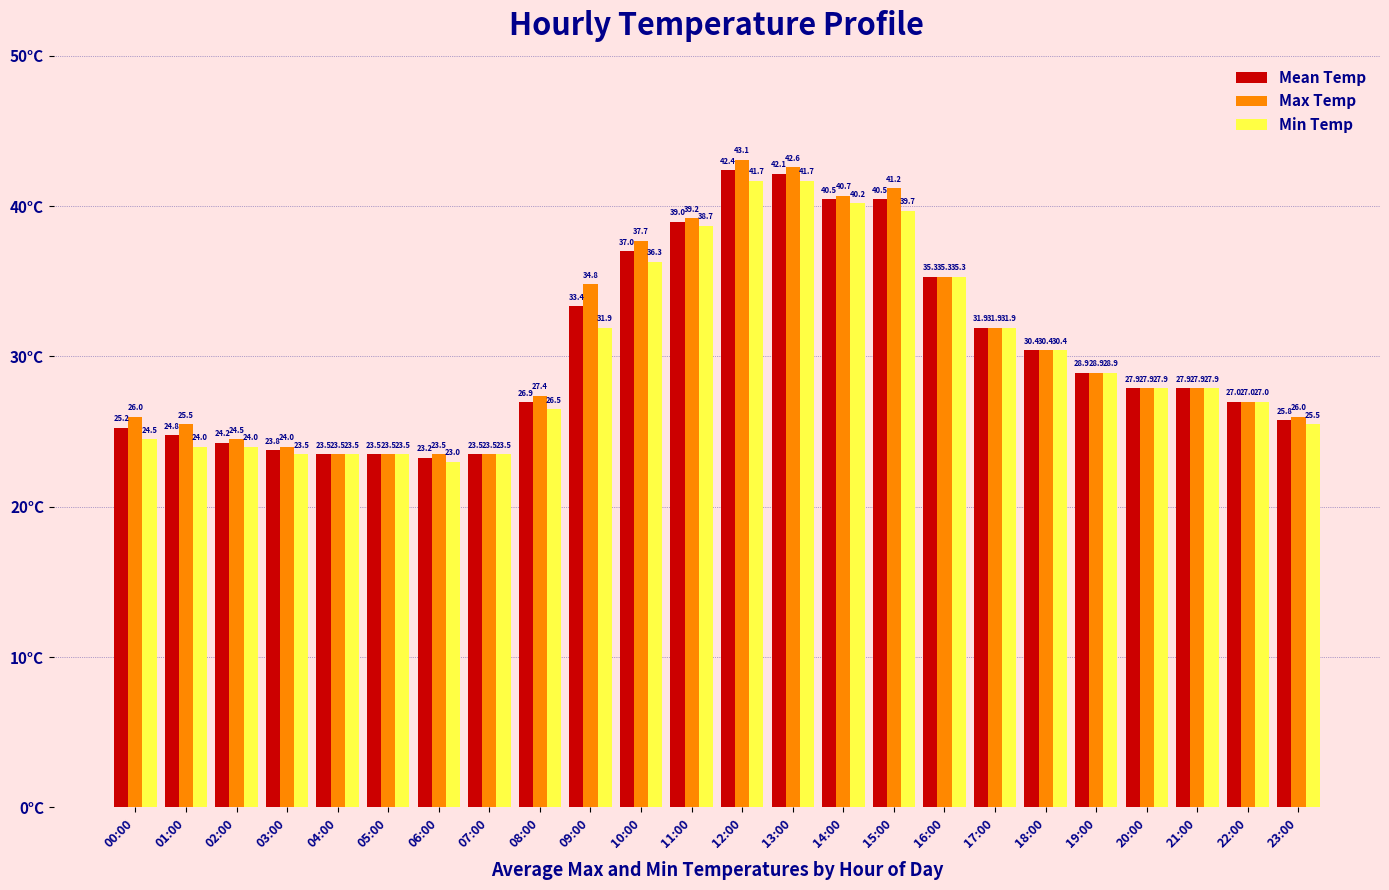

The value of Max Temp at 23:00 is 26.0. True or false?

True